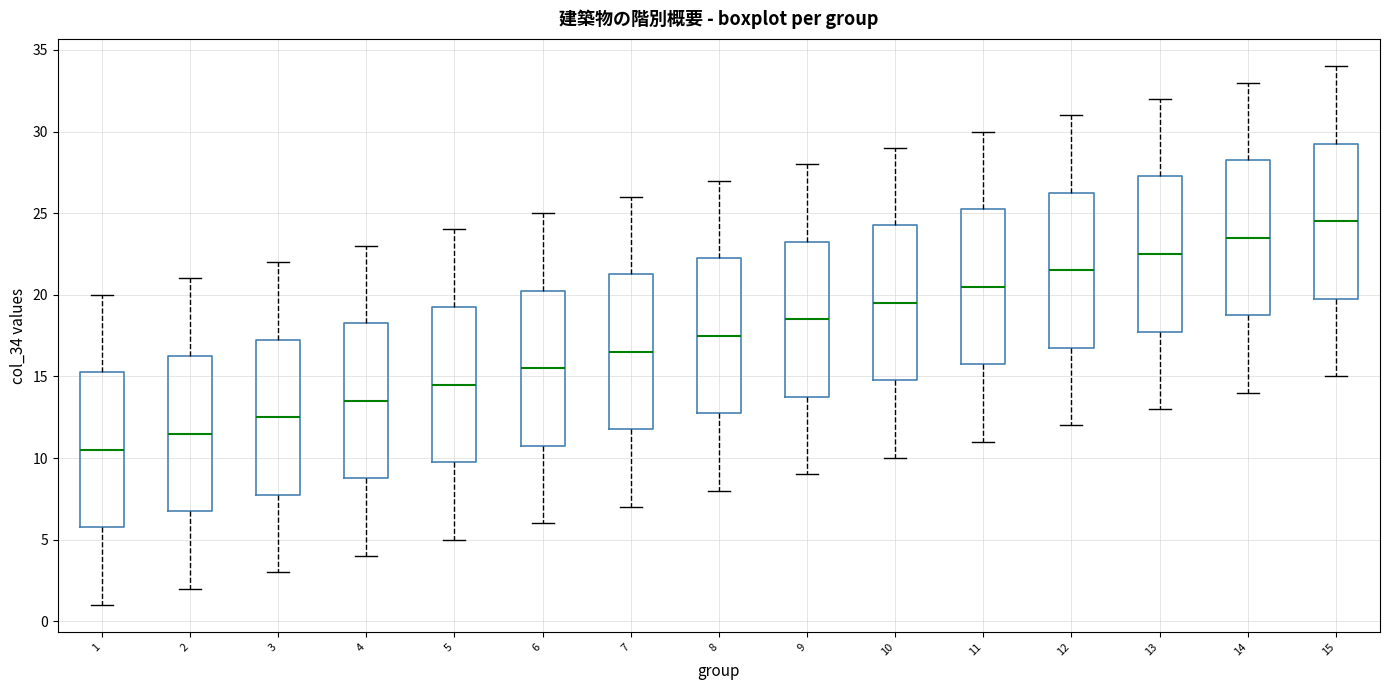

Where is the lower edge of the box at x = 13 on the y-axis? The values are not printed on the chart, so give them approximately, as read against the axis.

18.0